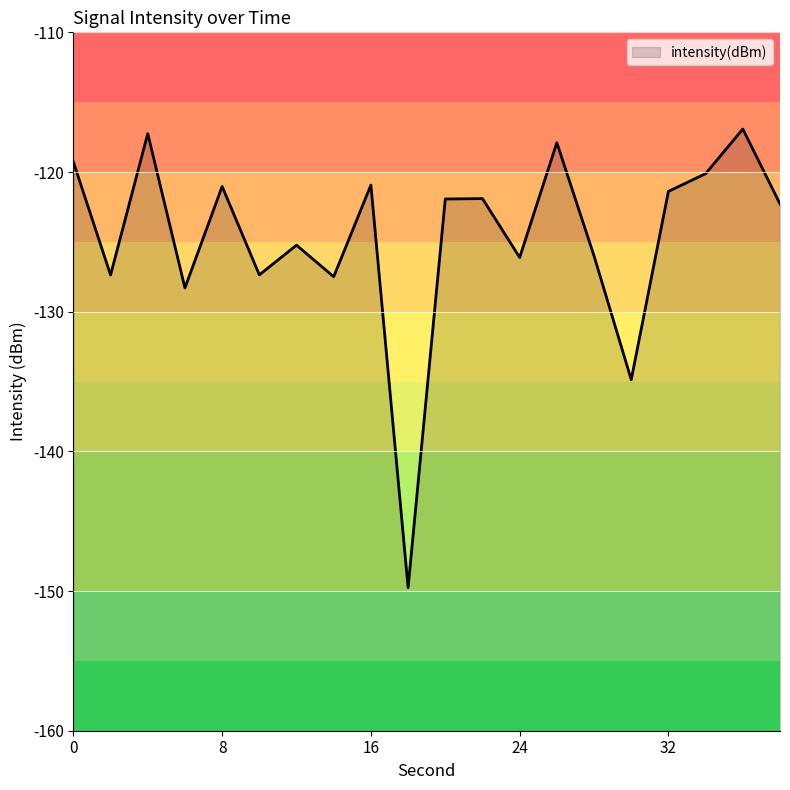

Where is the data nearest to the value -133?

30